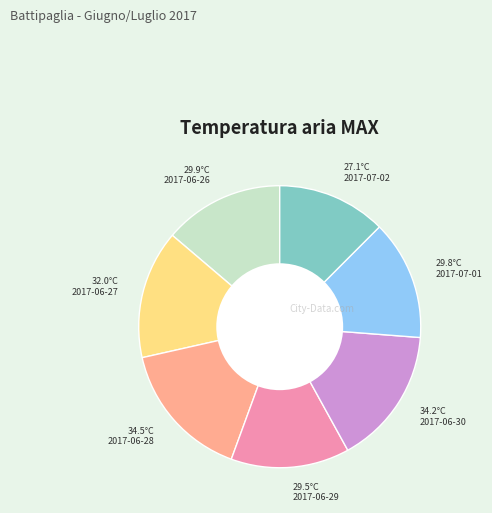

Is it true that 2017-06-27 is 15% of the pie?

True